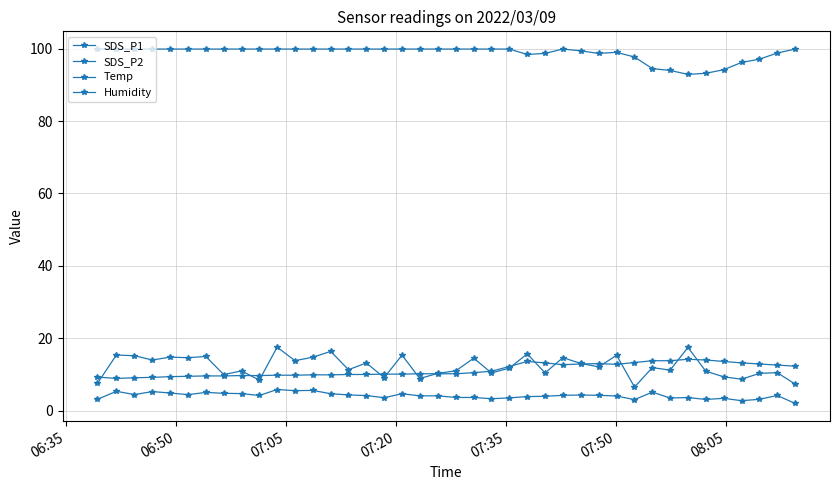

How many categories are shown in the chart?

40